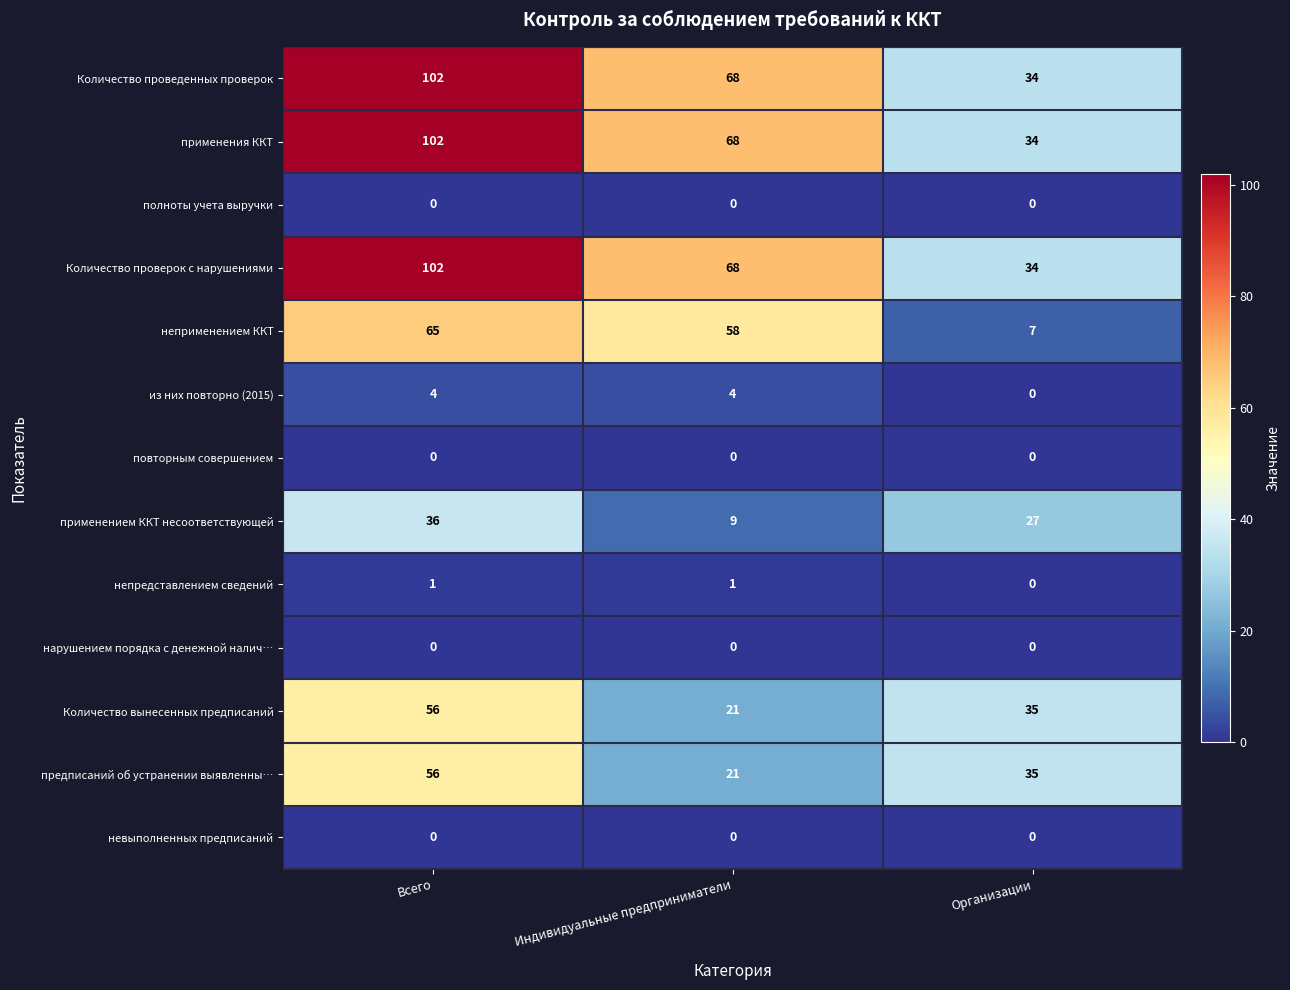

How many data points in предписаний об устранении выявленны… are less than 35?

1